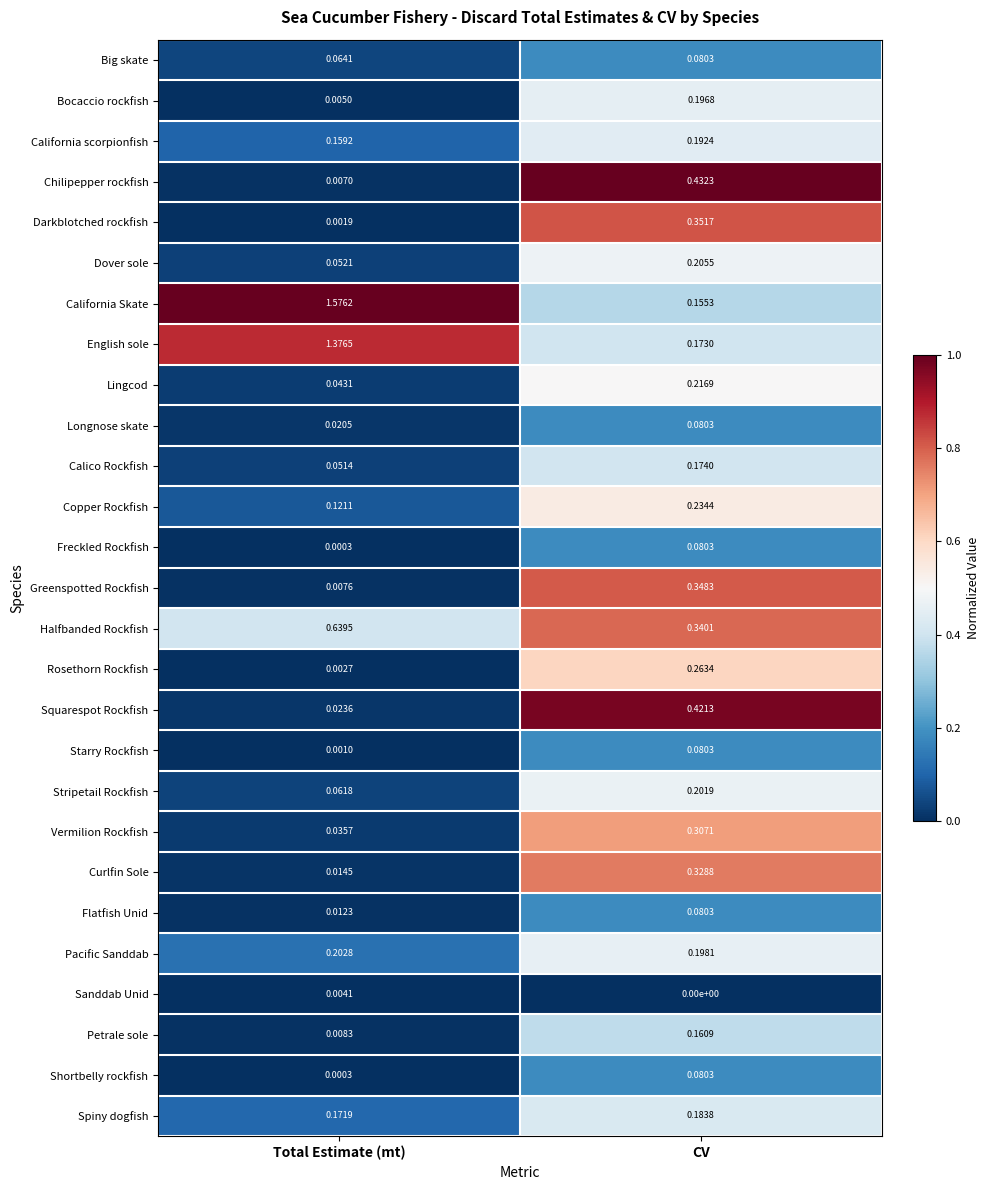

Which series has the largest total across all categories?

California Skate